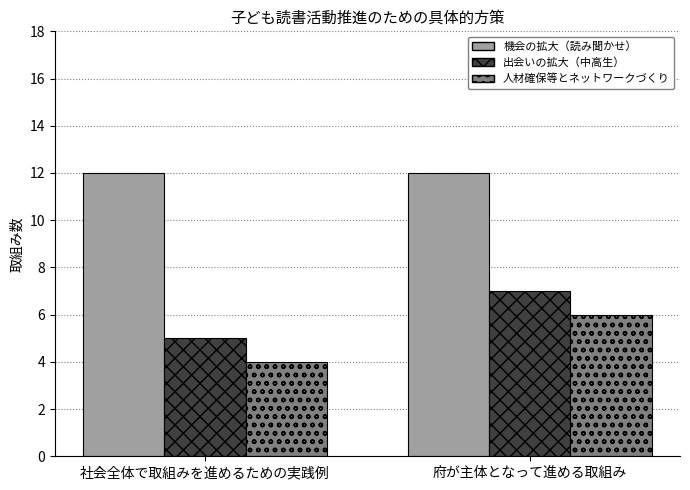

Is it true that 機会の拡大（読み聞かせ） equals 20 at 府が主体となって進める取組み?

False